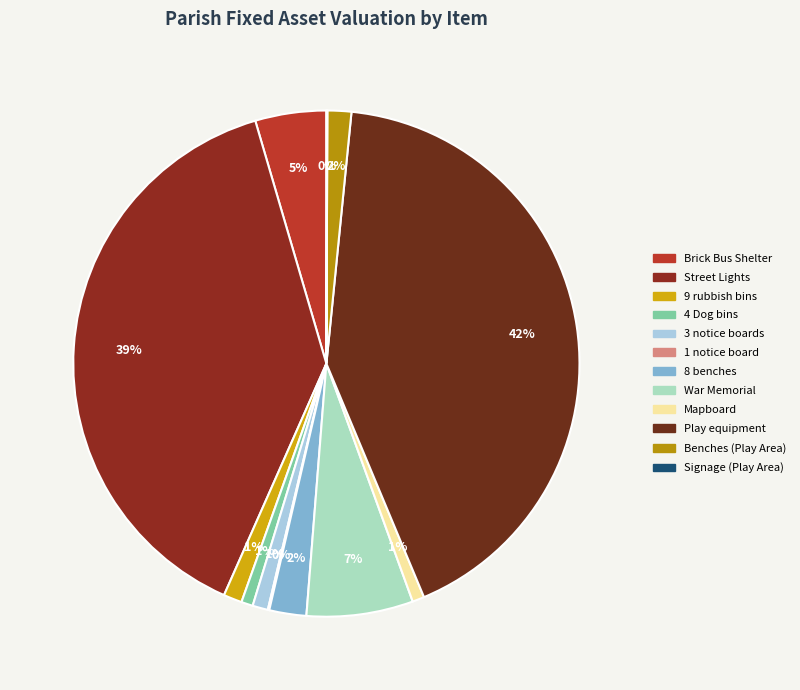

Which has a higher value, War Memorial or 1 notice board?

War Memorial